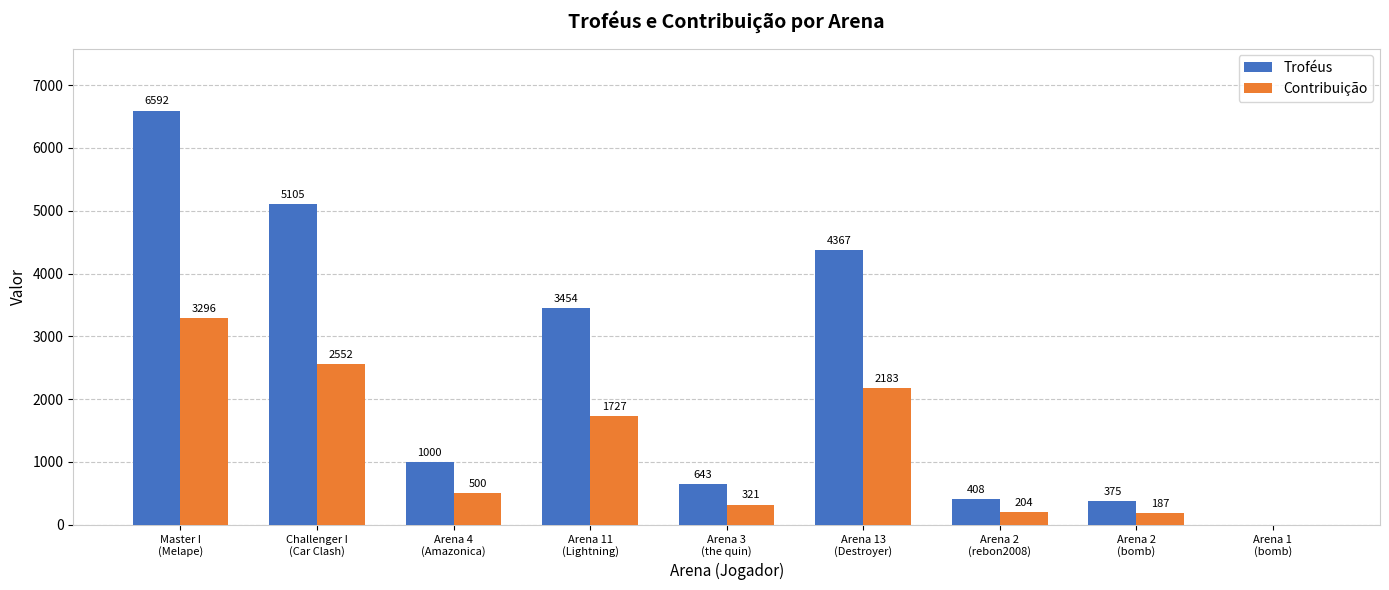

The value of Contribuição at Arena 4
(Amazonica) is 500. True or false?

True